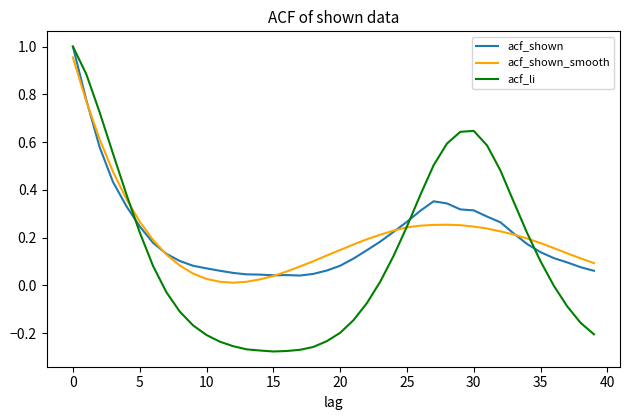

Which series has the largest range (max minus min)?

acf_li